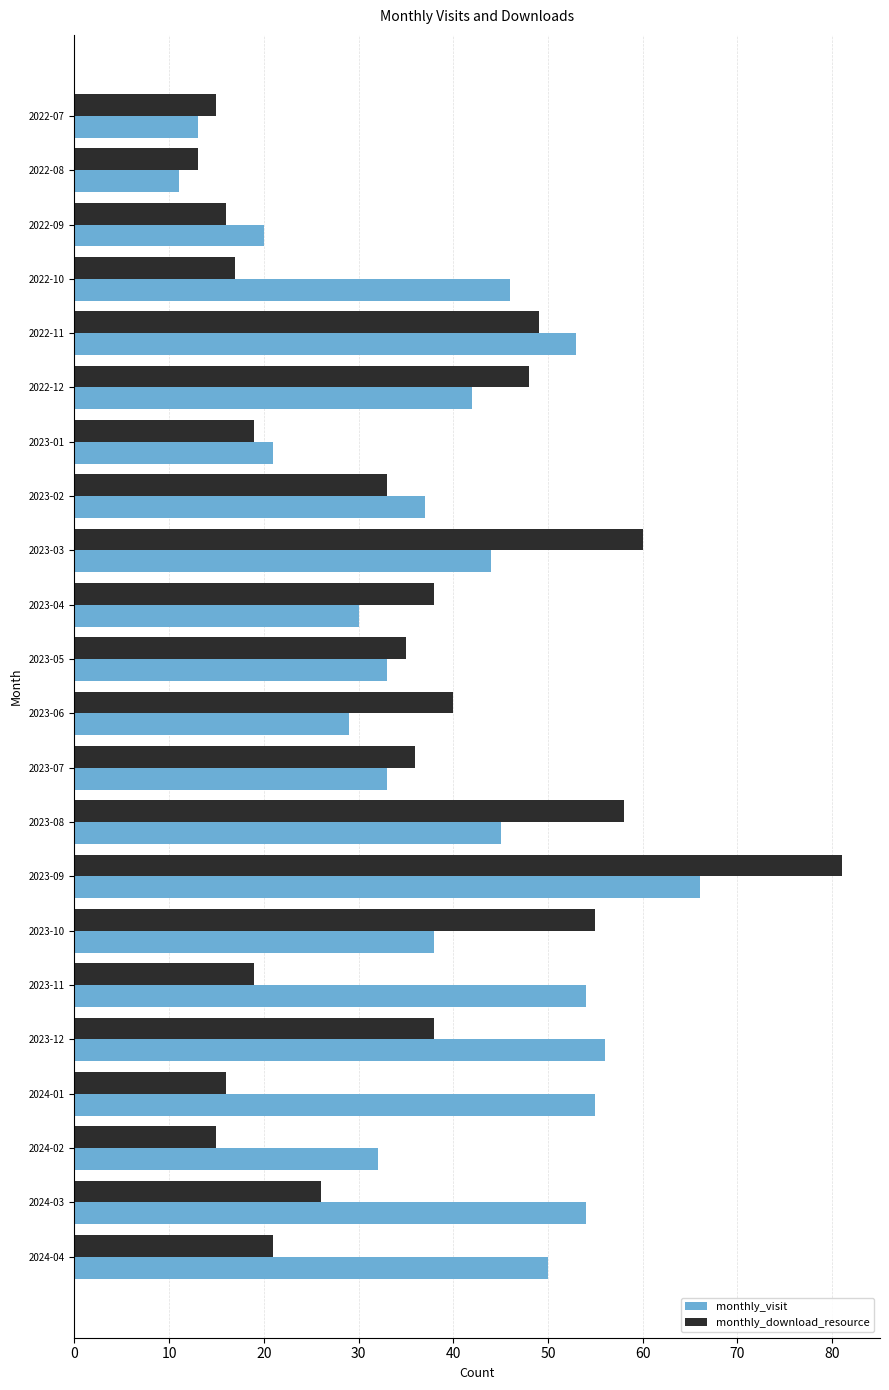

Which series has the largest total across all categories?

monthly_visit